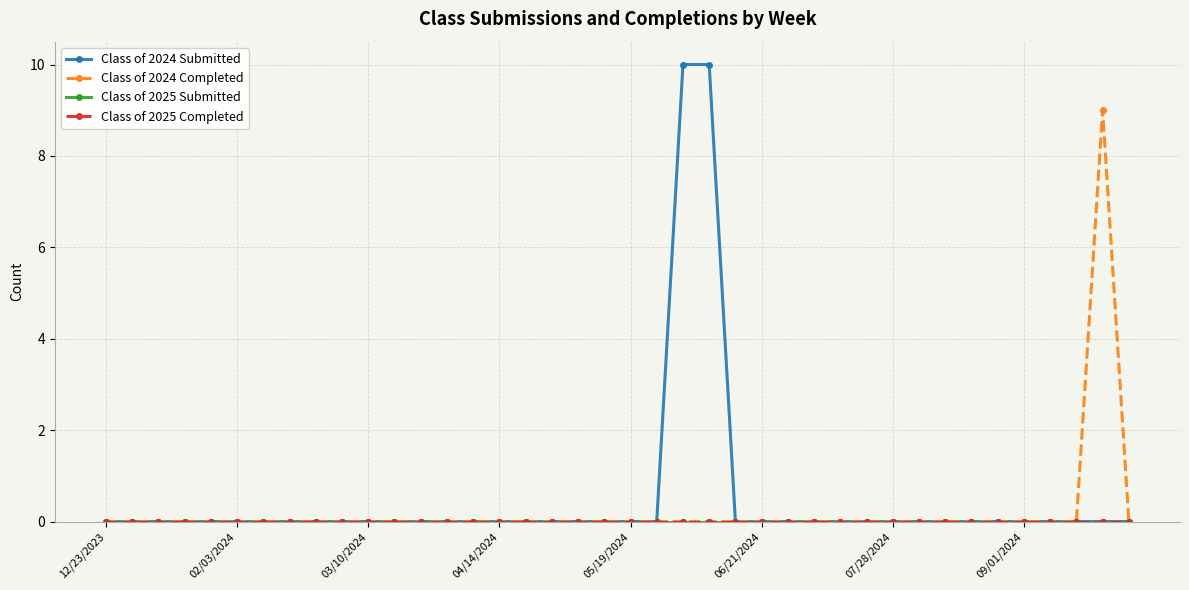

Does the chart have visible grid lines?

Yes